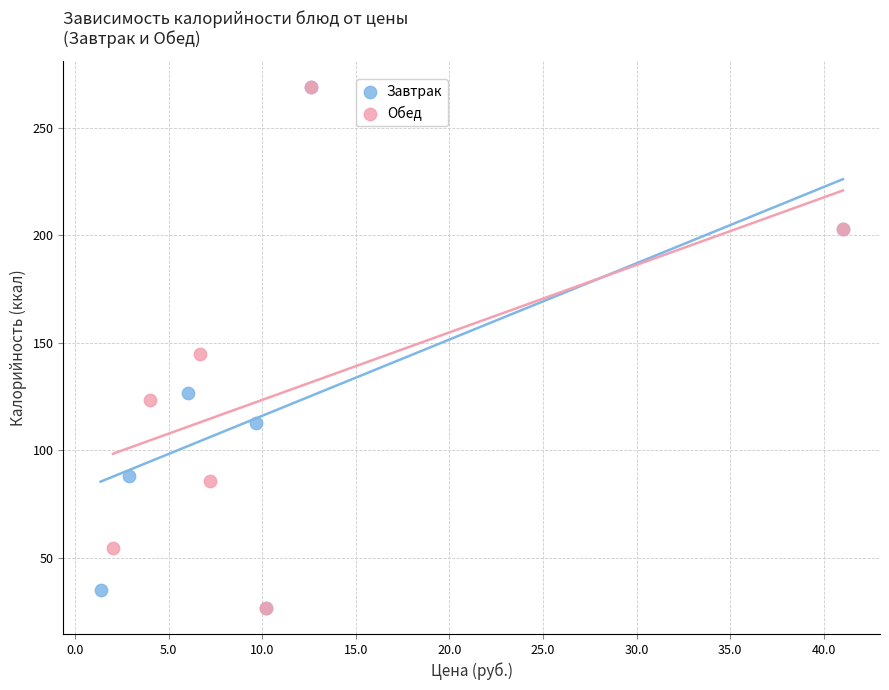

What are all the series names shown in the legend?

Завтрак, Обед